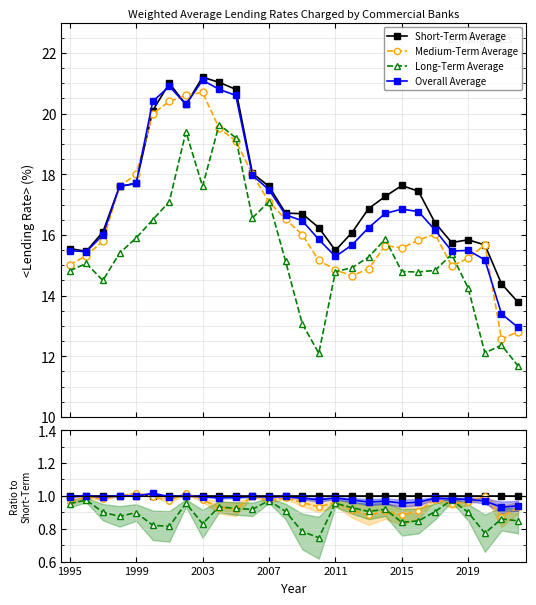

How many times do Medium-Term Average and Overall Average cross each other?

7